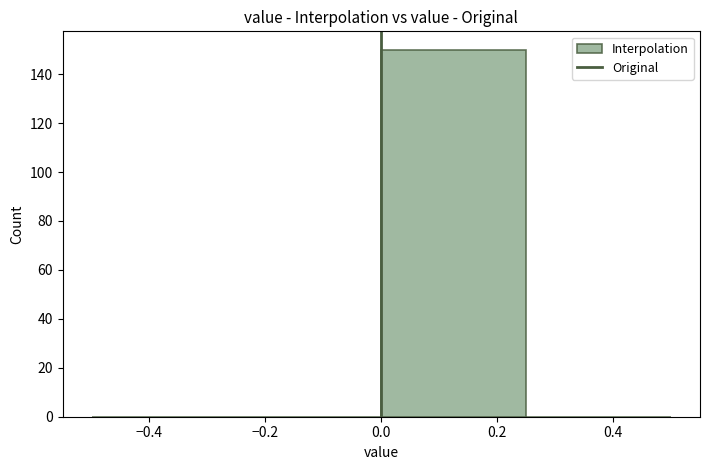

Reading left to right, list every bar in this chart as the range it spans on the x-axis followed by its height. The values are not printed on the chart, so give them approximately, as read against the axis.

-0.50 to -0.25: 0
-0.25 to 0.00: 0
0.00 to 0.25: 150
0.25 to 0.50: 0